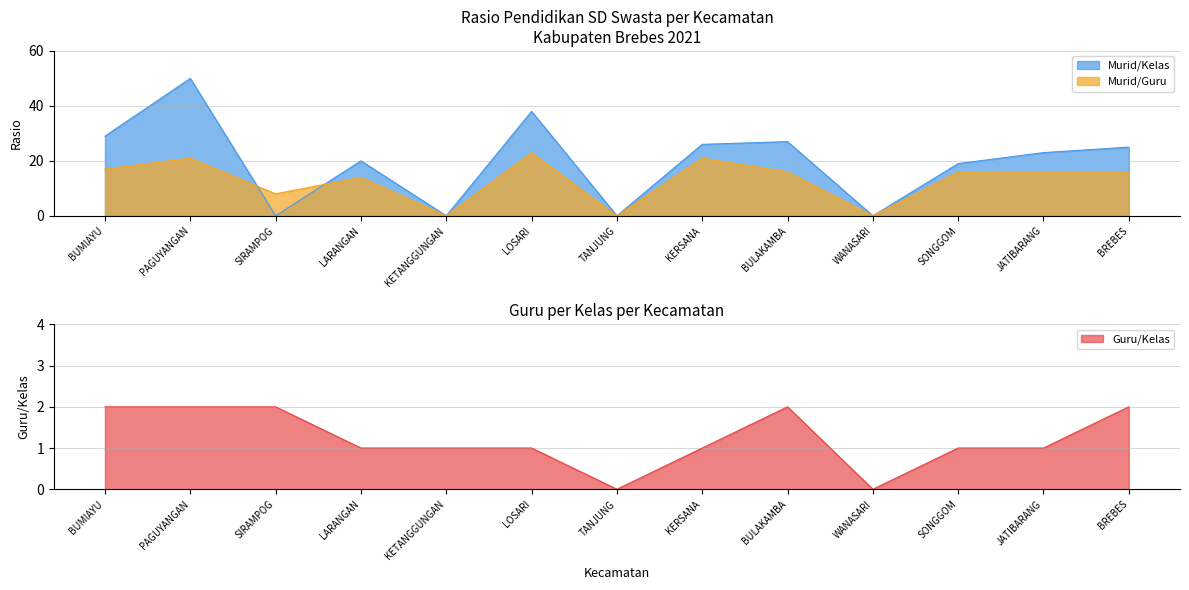

How many intersections are there between Murid/Kelas and Murid/Guru?

2